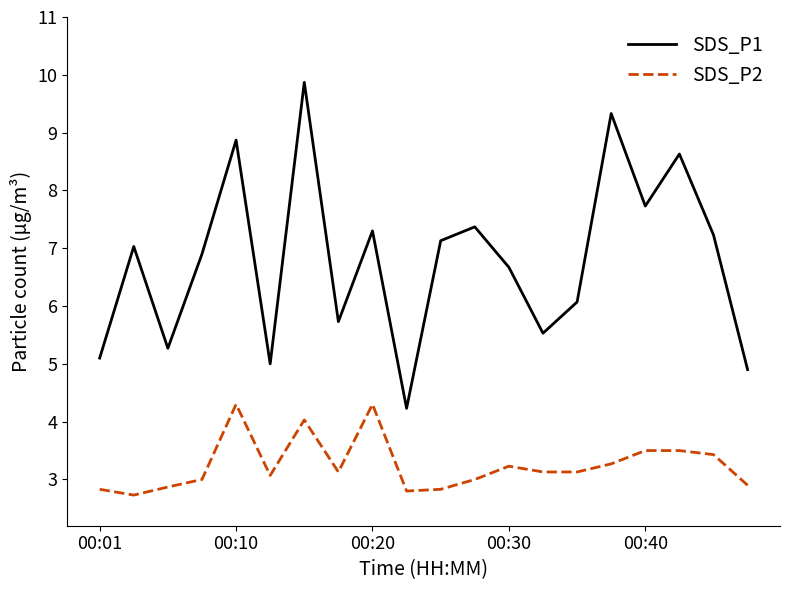

Which series has the widest spread of values?

SDS_P1